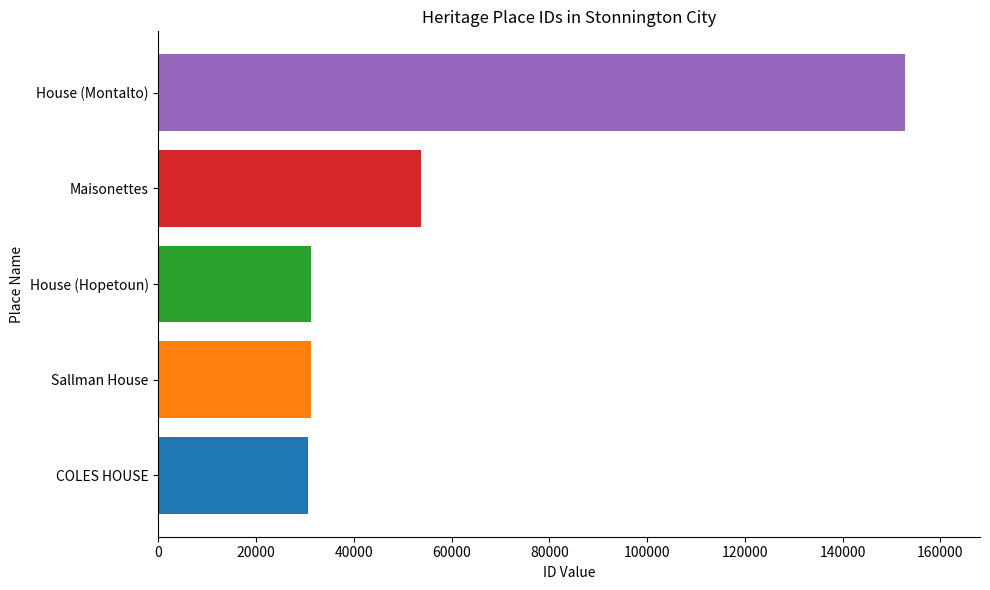

What is the smallest value displayed?

30628